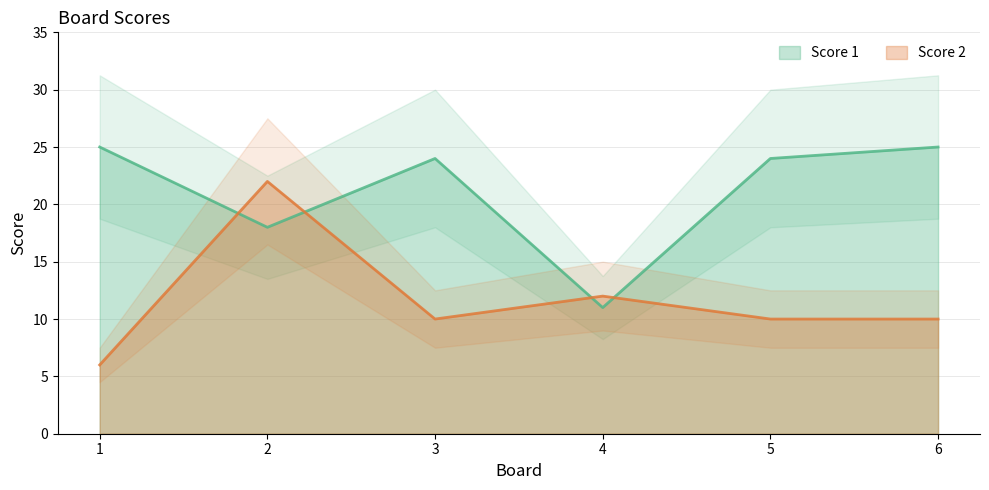

How many data points in Score 1 are above 24?

2